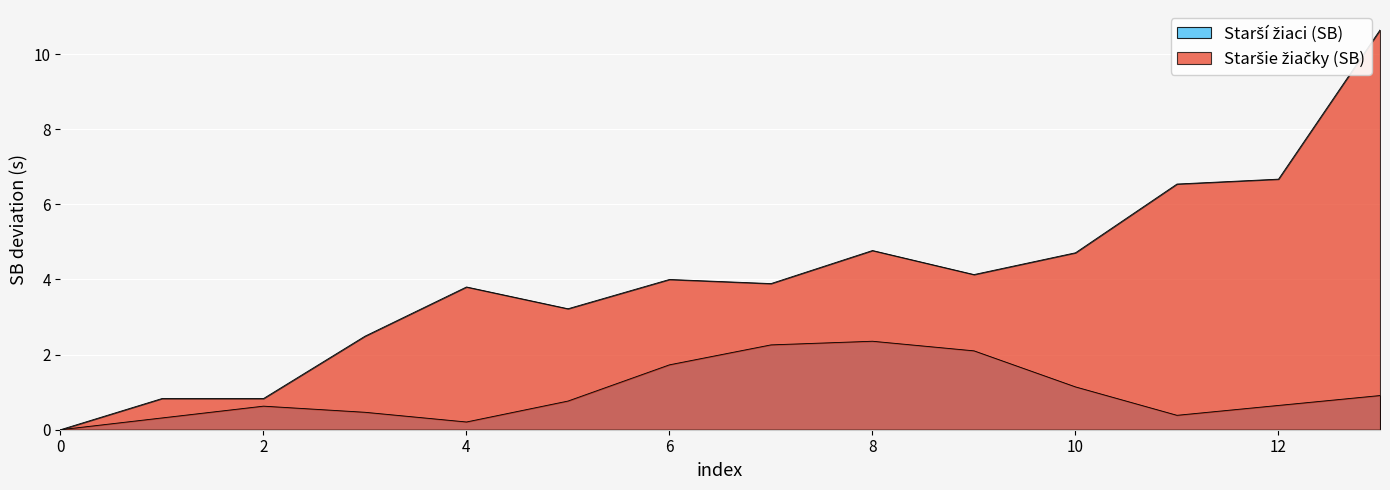

Does the chart display data point markers on the line(s)?

No